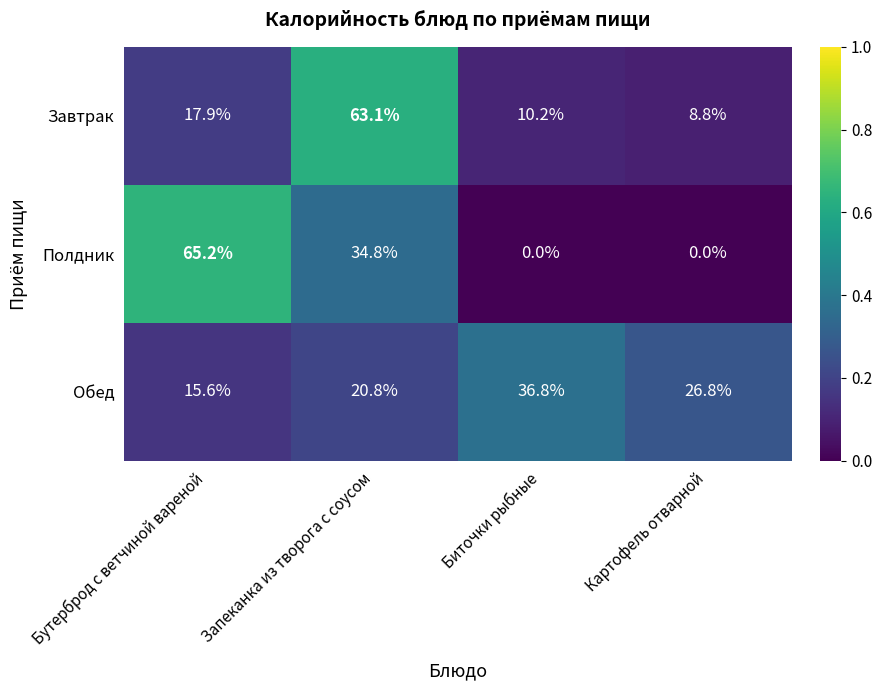

Which category has the highest value across all series?

Бутерброд с ветчиной вареной